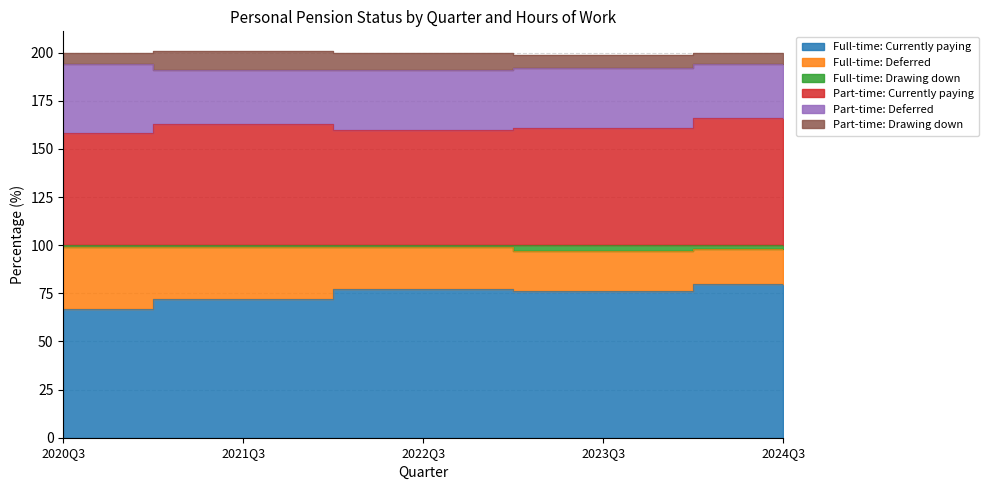

What is the label of the 3rd point from the right?

2022Q3